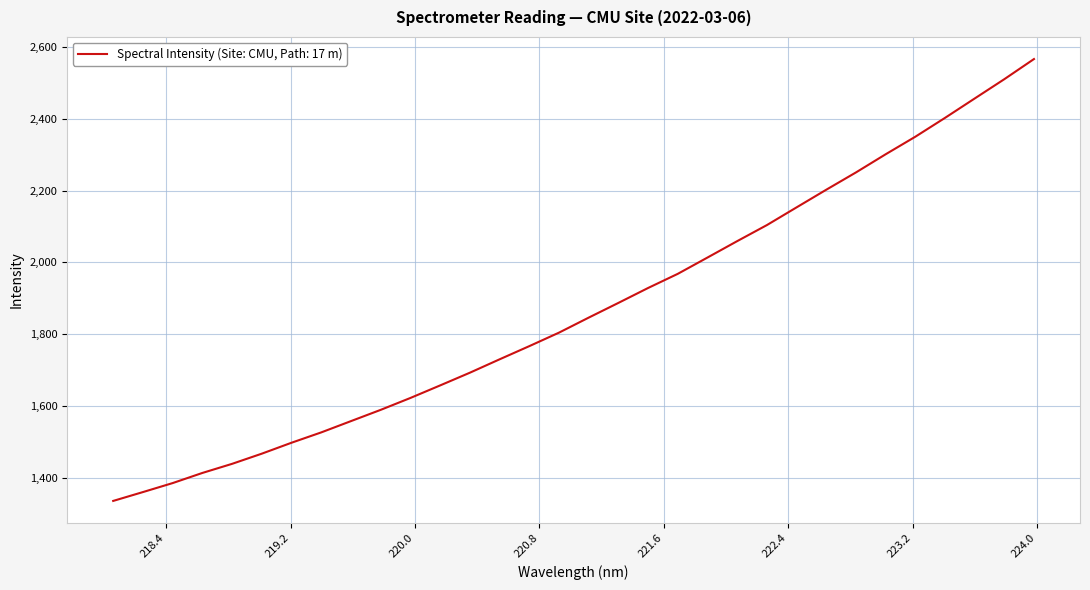

What is the difference between the maximum and minimum values?

1231.4